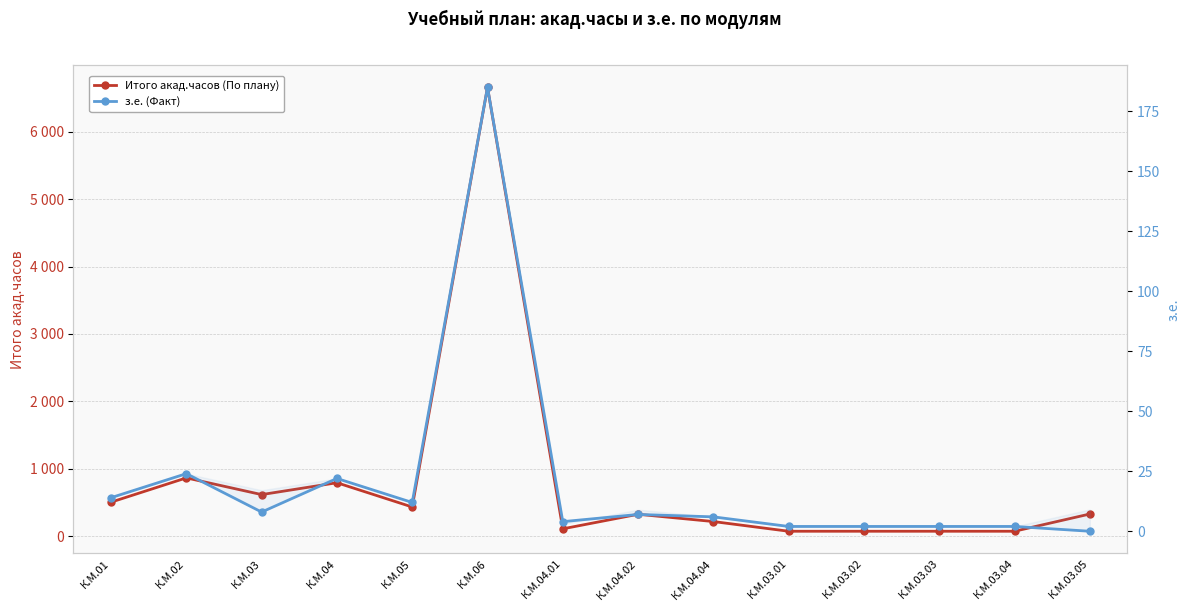

Rank the categories by Итого акад.часов (По плану) value from lowest to highest.

К.М.03.01, К.М.03.02, К.М.03.03, К.М.03.04, К.М.04.01, К.М.04.04, К.М.04.02, К.М.03.05, К.М.05, К.М.01, К.М.03, К.М.04, К.М.02, К.М.06